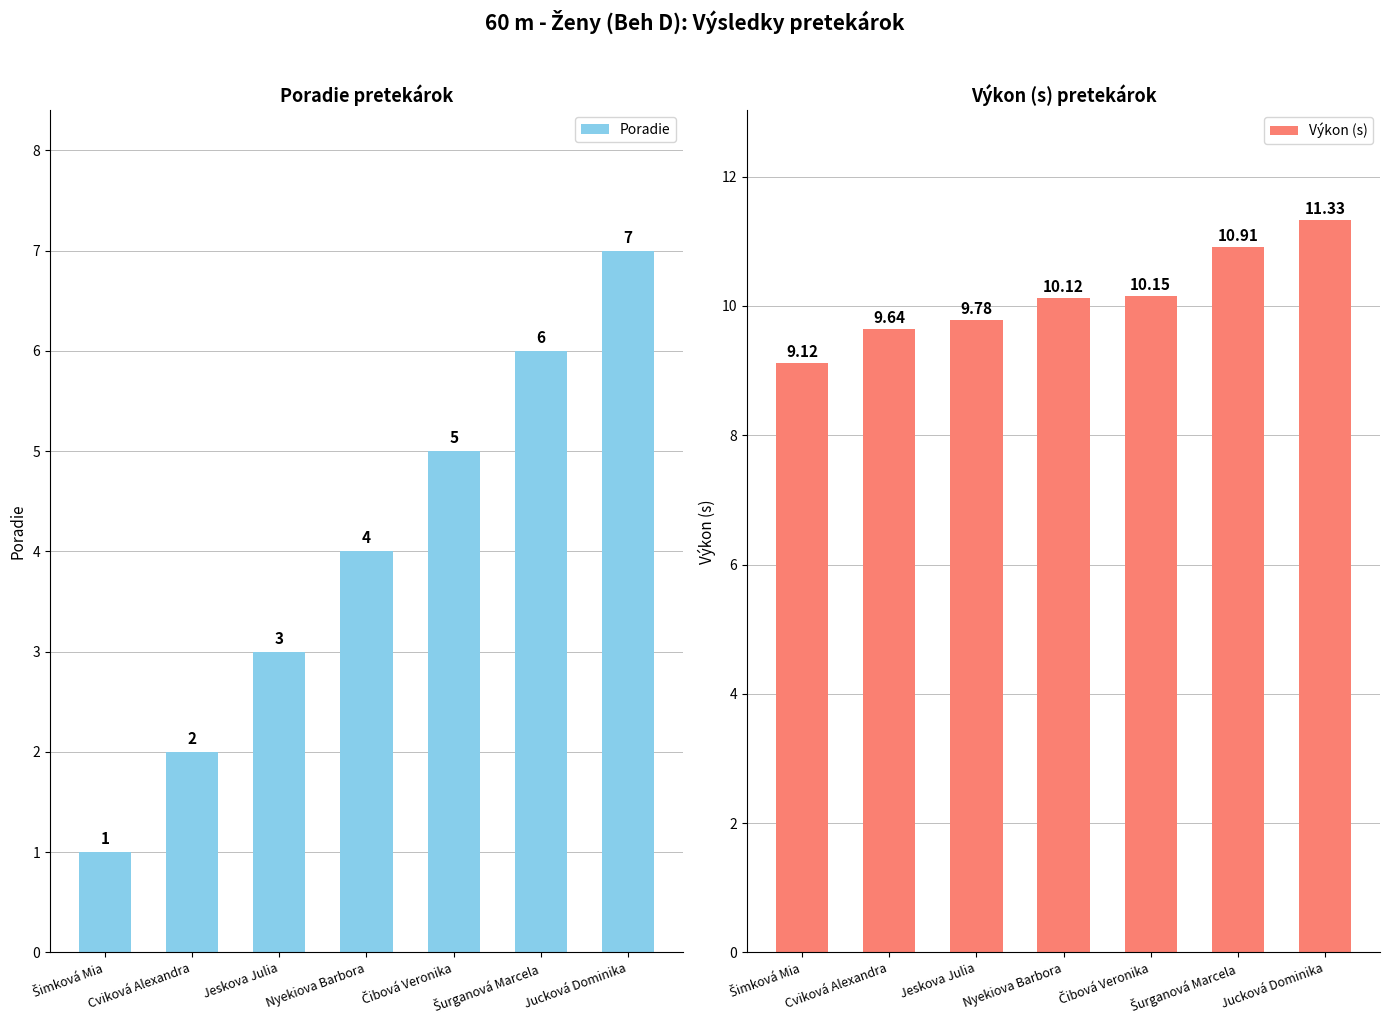

Reading right to left, what are all the values shown in this chart?

Poradie: 7.0	6.0	5.0	4.0	3.0	2.0	1.0
Výkon (s): 11.3	10.9	10.2	10.1	9.8	9.6	9.1